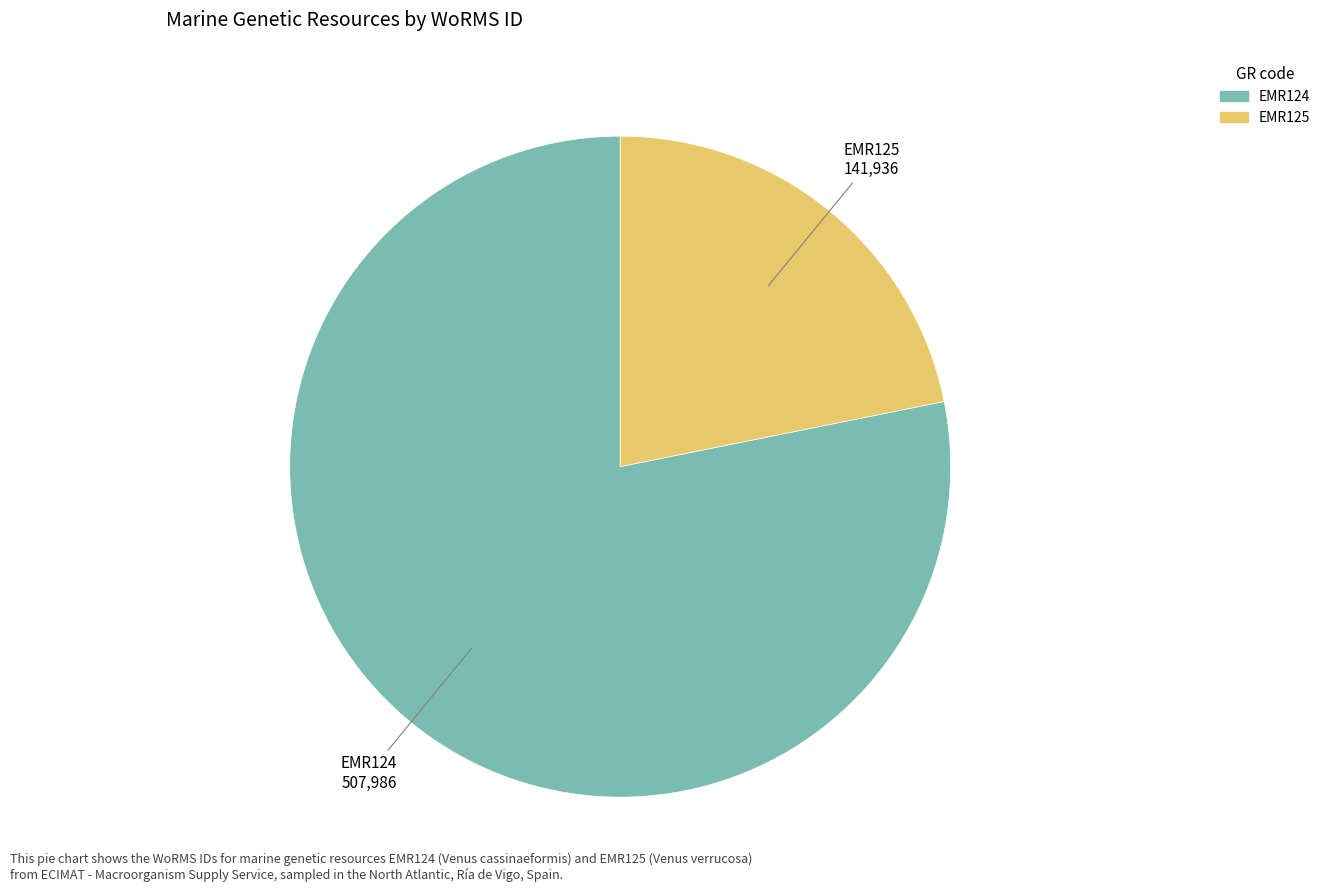

Between EMR124 and EMR125, which is larger?

EMR124